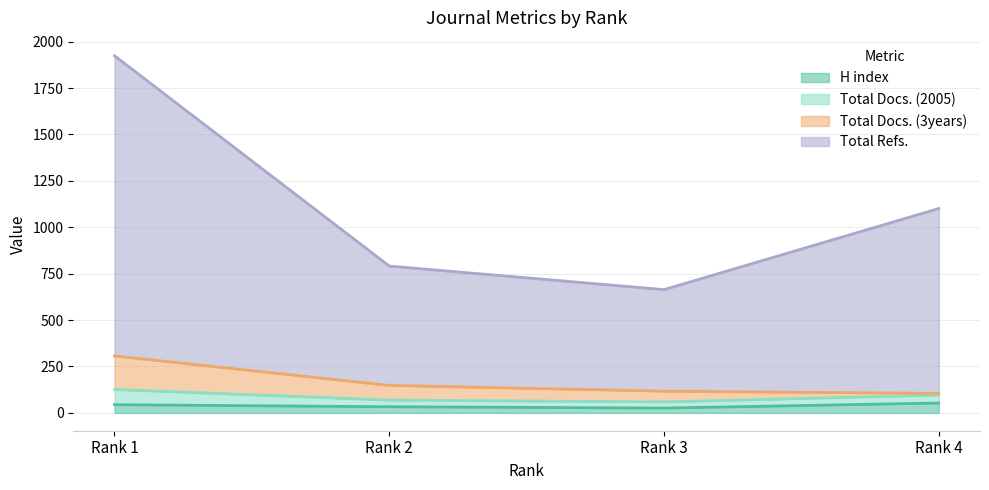

What is the maximum value for H index?

53